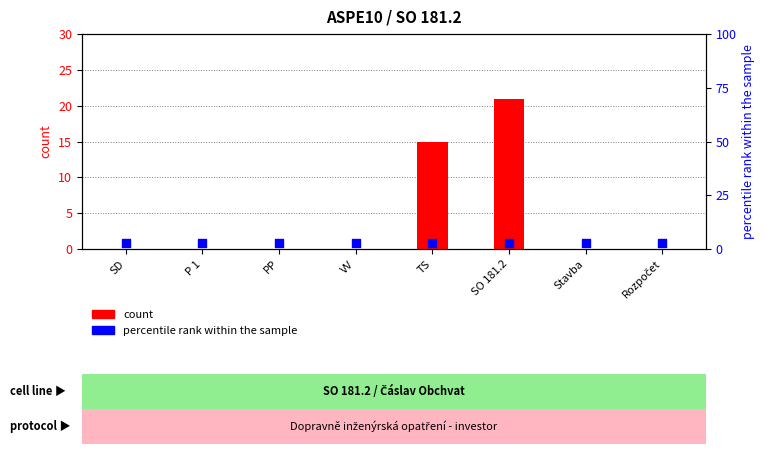

Which series has the widest spread of Y values?

count